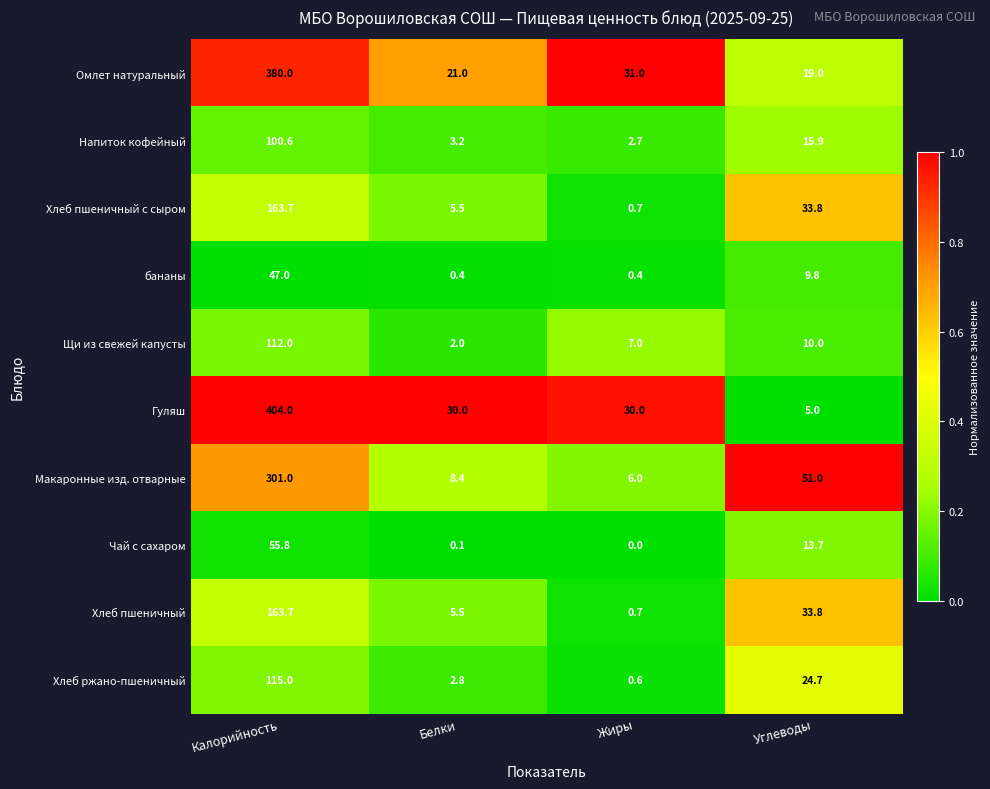

What is the total value across all series at Жиры?

79.1